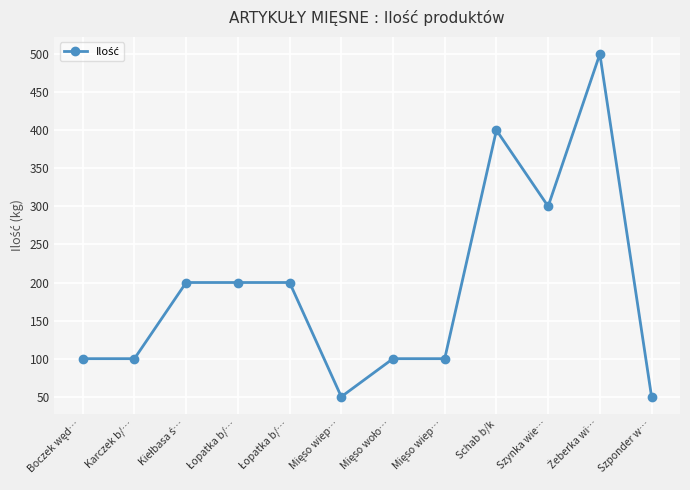

True or false: the data shows 200 at Kiełbasa ś….

True